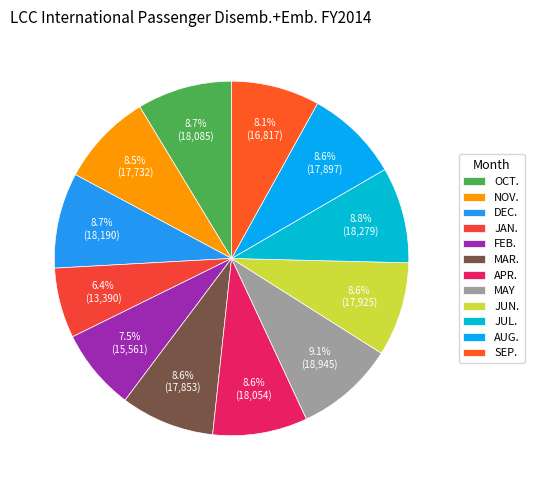

Do APR. and OCT. together represent more than half of the pie?

No